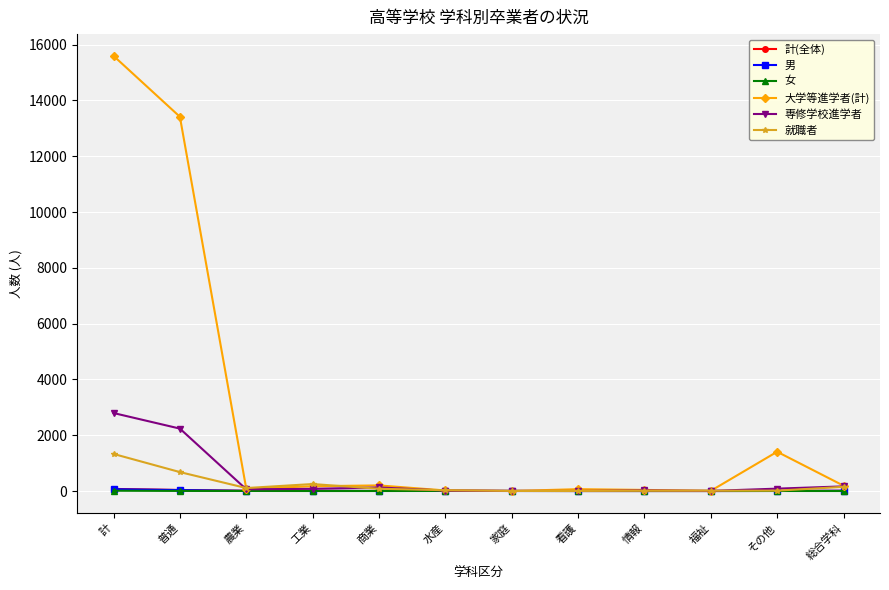

What is the total value across all series at その他?

1509